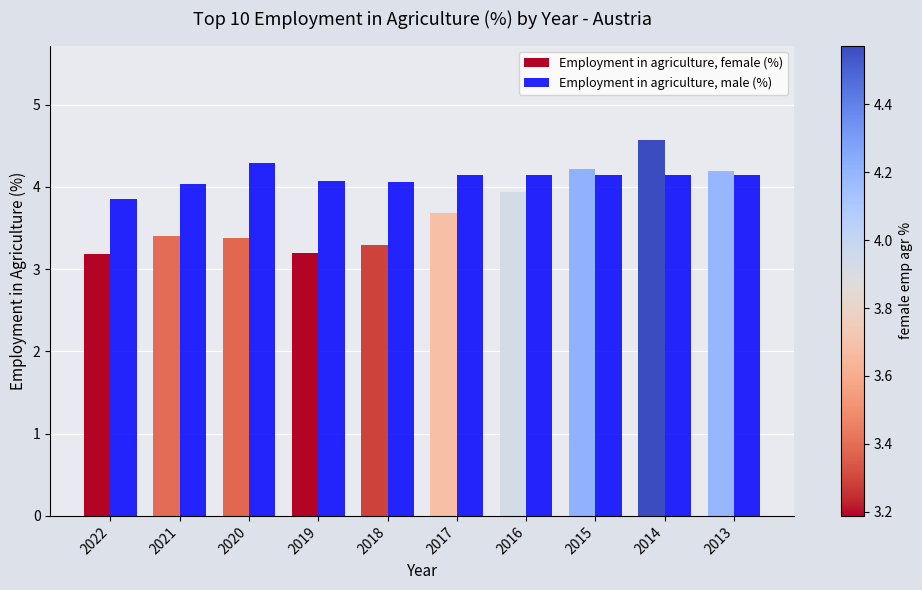

At which category does the chart reach its peak across all series?

2014